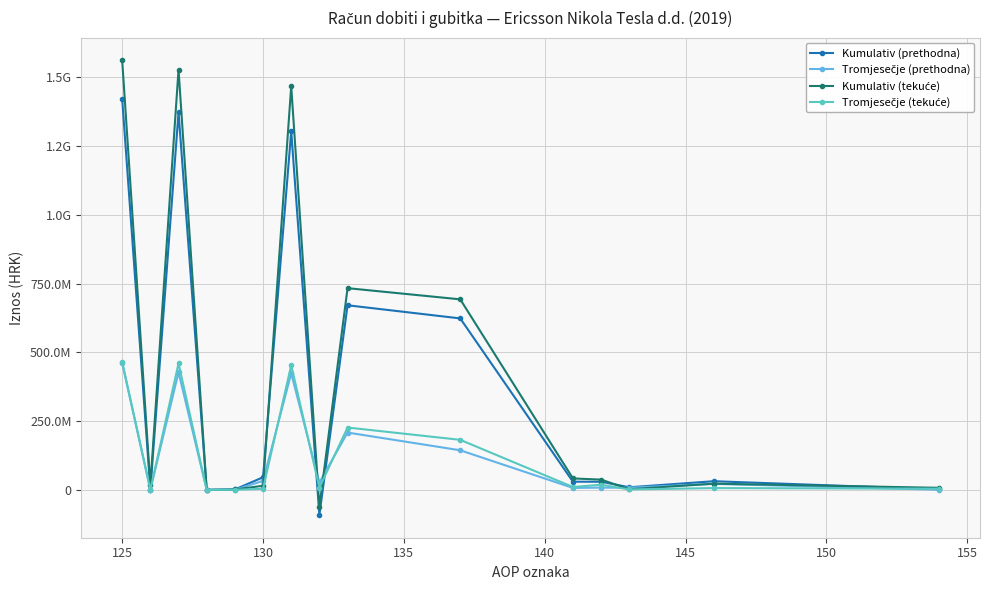

What is the lowest value of the Kumulativ (prethodna) series?

-91371906